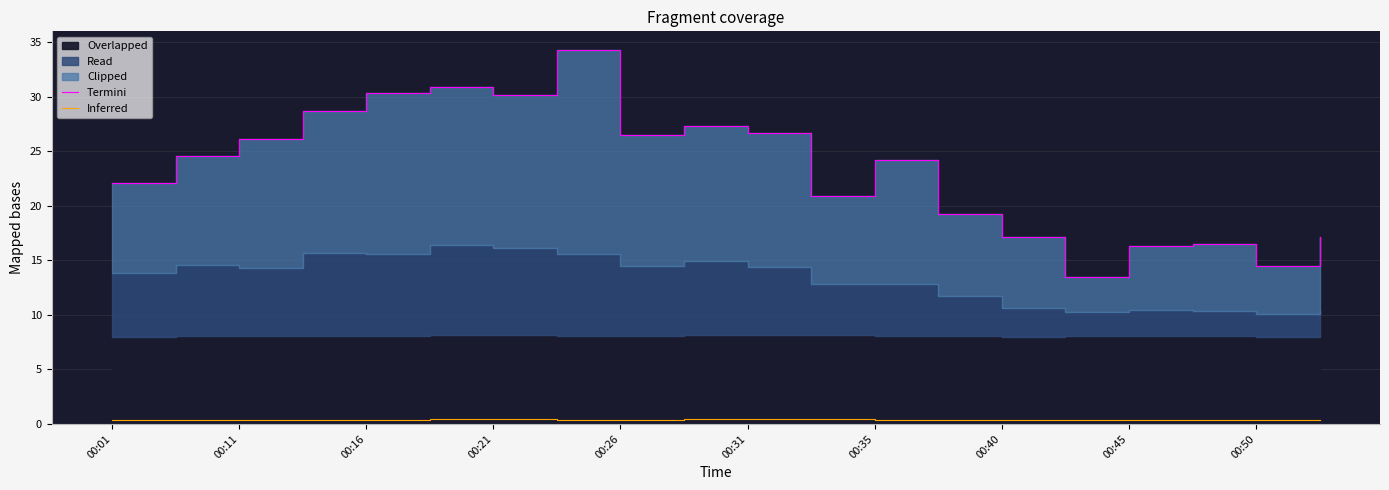

What is the difference between the Termini values at 13 and 15?

5.7